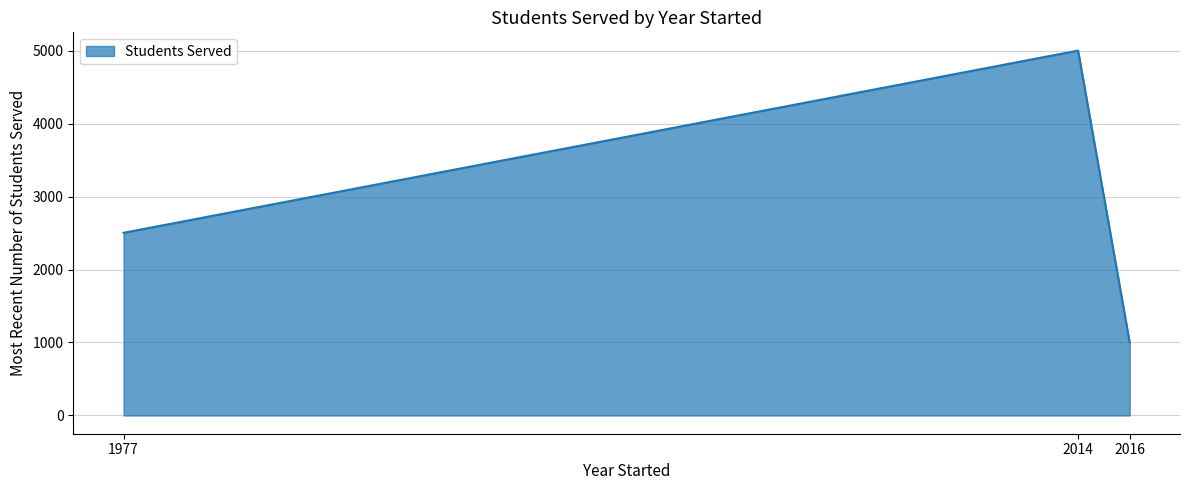

Approximately how many times larger is the value at 2014 compared to 2016?

5.0